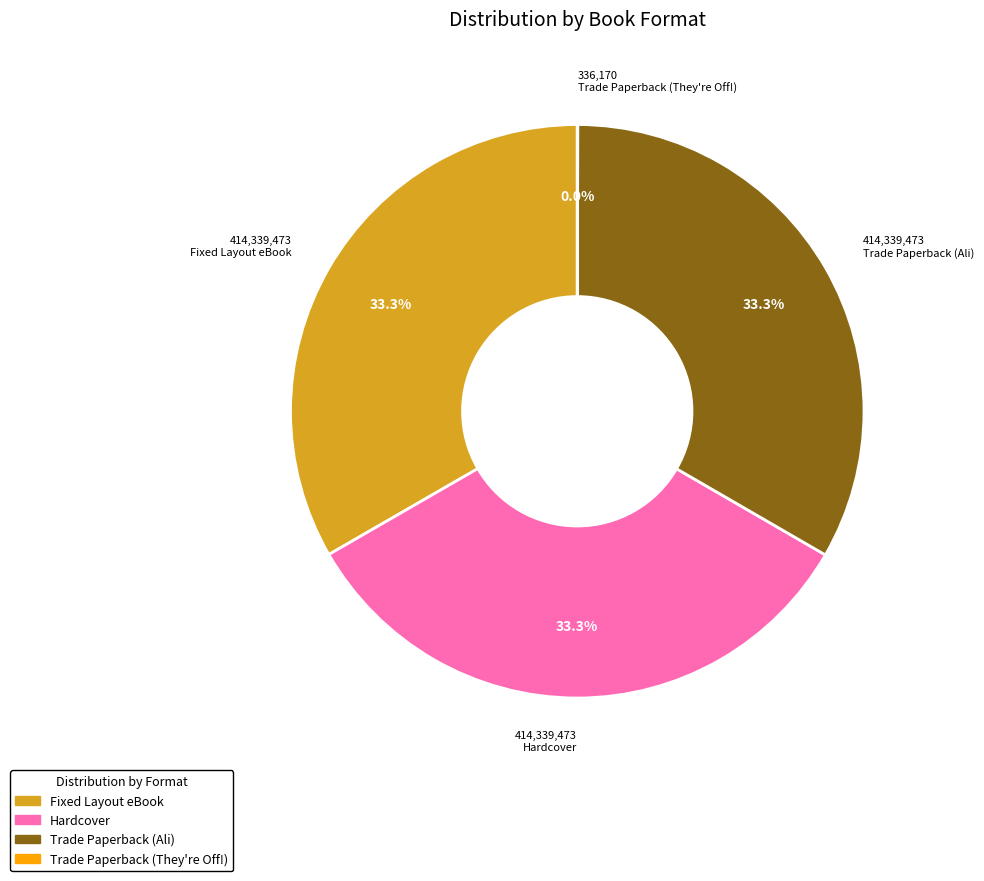

Does Fixed Layout eBook represent more than half of the total?

No